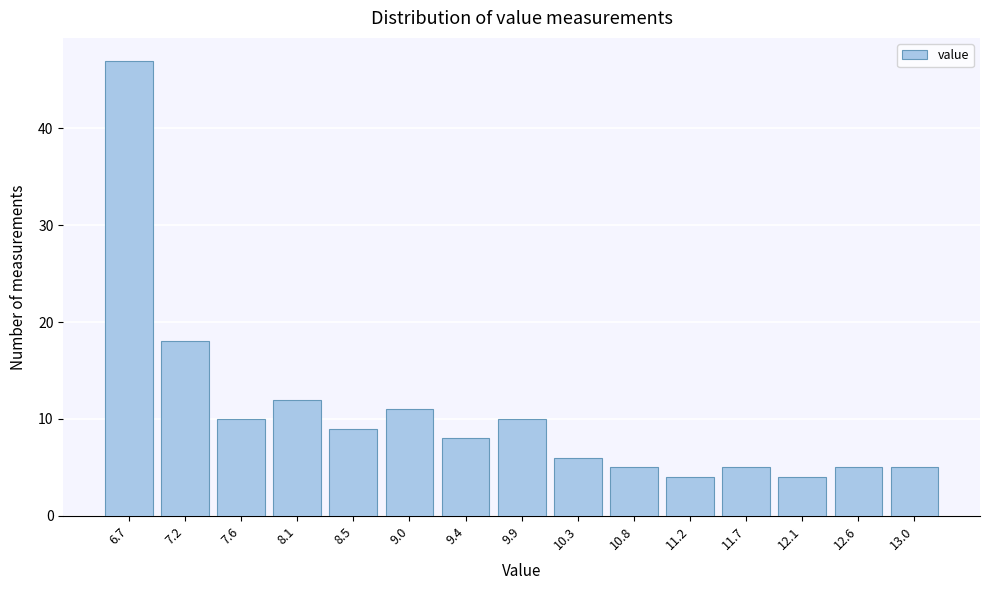

Reading right to left, extract all data points from this chart.

5	5	4	5	4	5	6	10	8	11	9	12	10	18	47